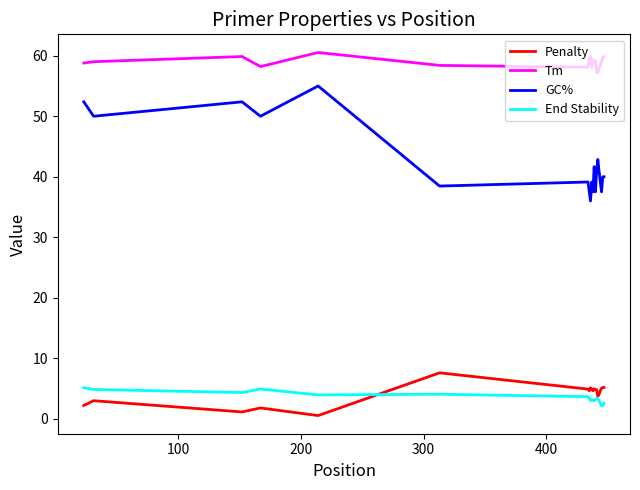

What is the greatest value displayed?

60.5